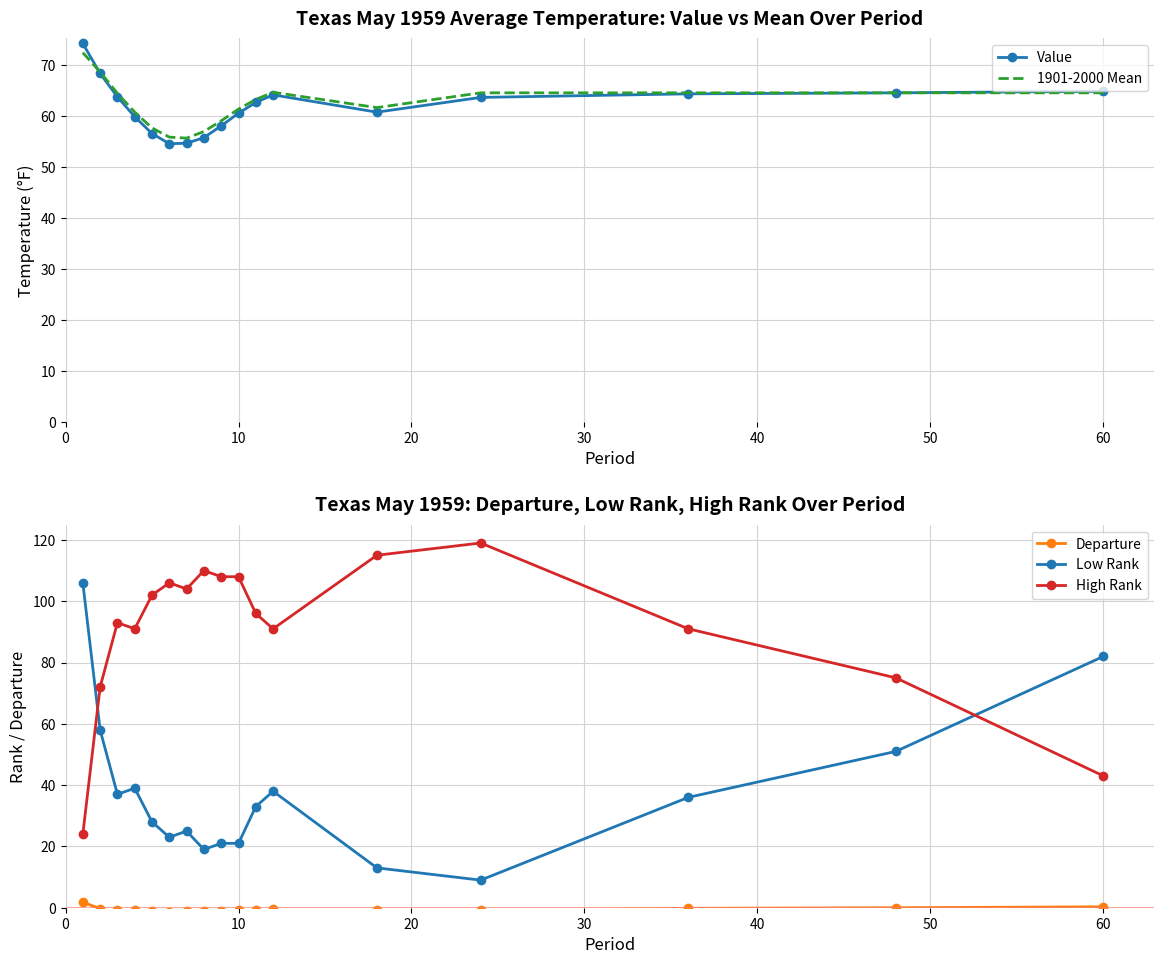

What is the minimum value for High Rank?

24